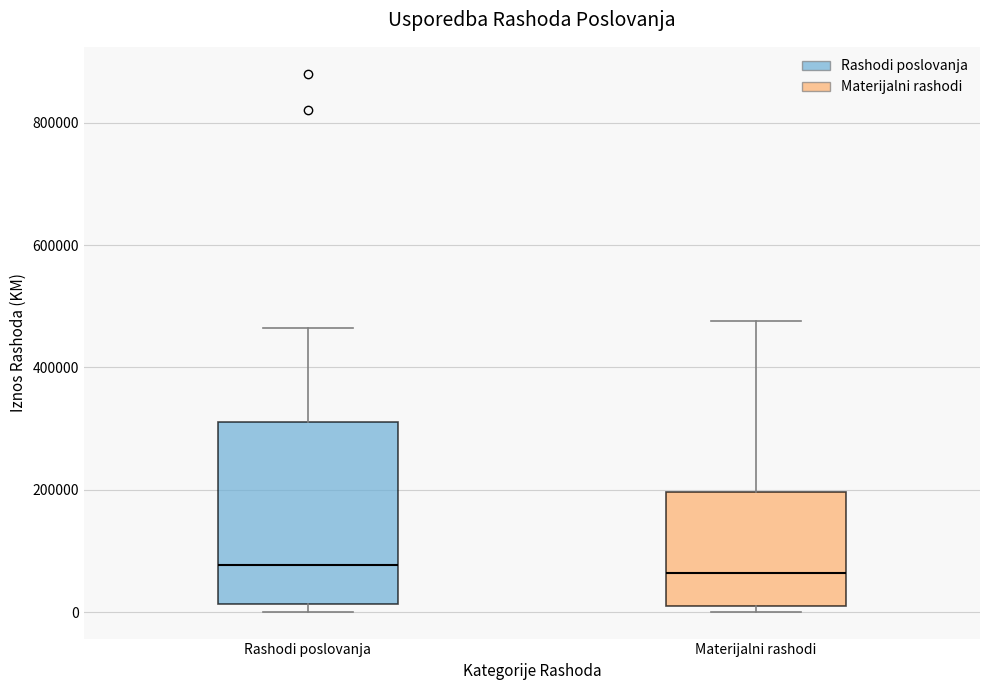

Where is the lower edge of the box for Materijalni rashodi on the y-axis? The values are not printed on the chart, so give them approximately, as read against the axis.

20000